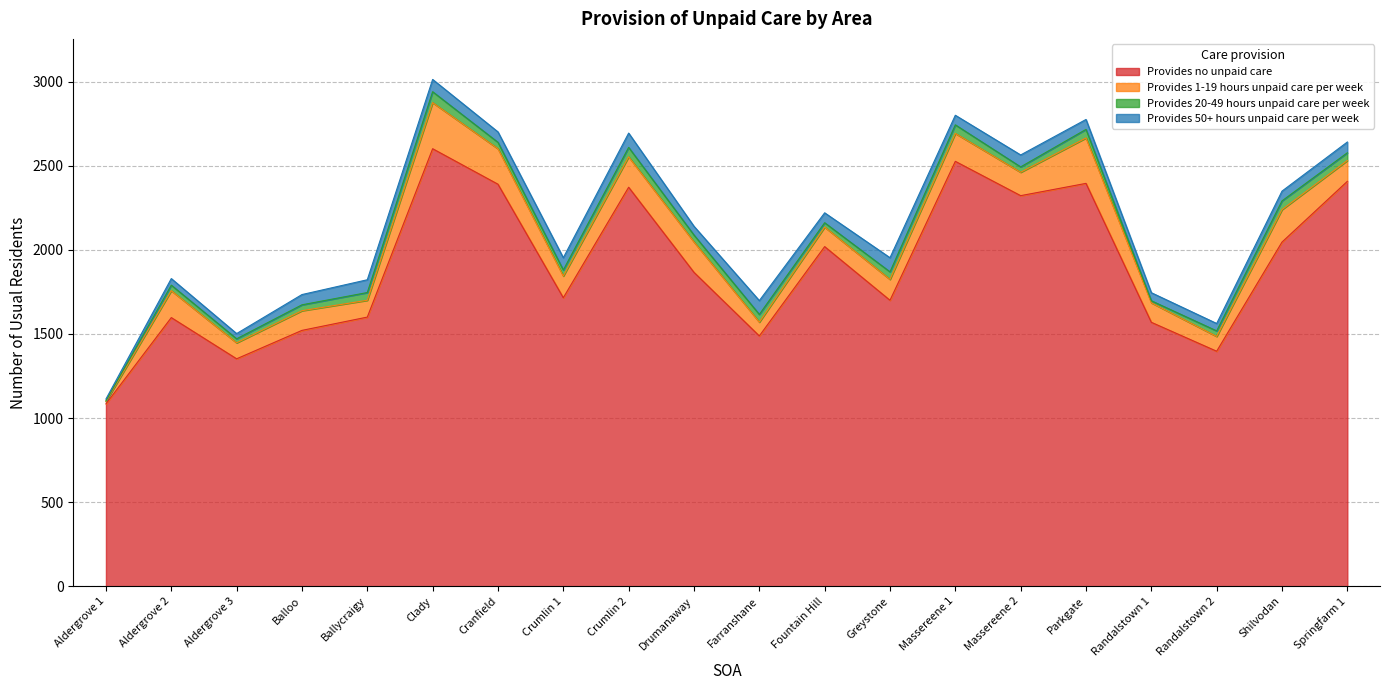

What is the sum of all Provides 50+ hours unpaid care per week values?

1189